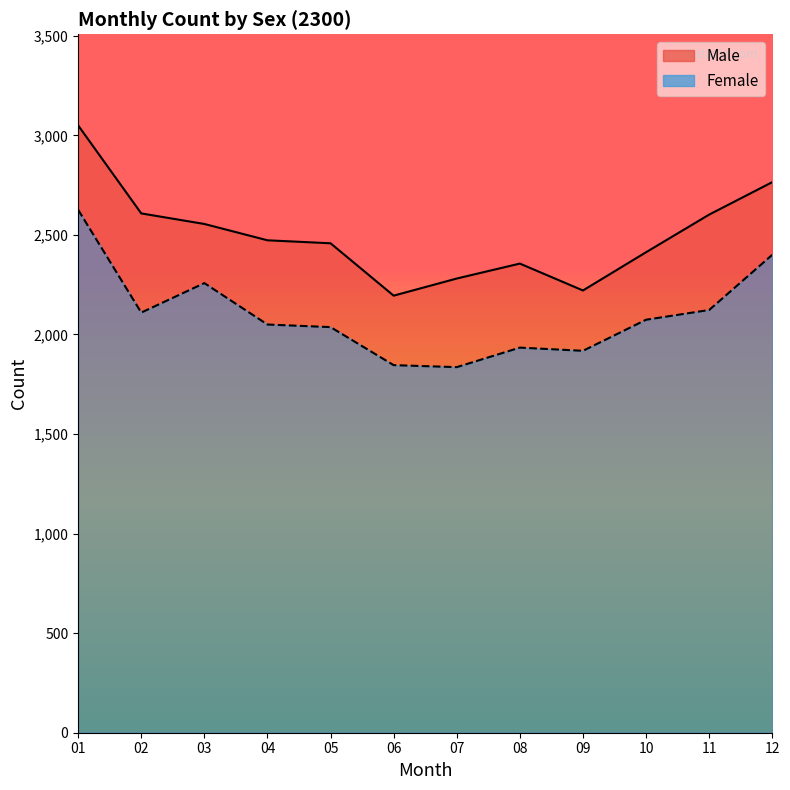

Reading left to right, transcribe all the data shown in this chart.

Male: 3050	2608	2555	2473	2458	2195	2281	2356	2221	2413	2602	2765
Female: 2626	2110	2258	2050	2037	1846	1836	1934	1918	2074	2123	2400